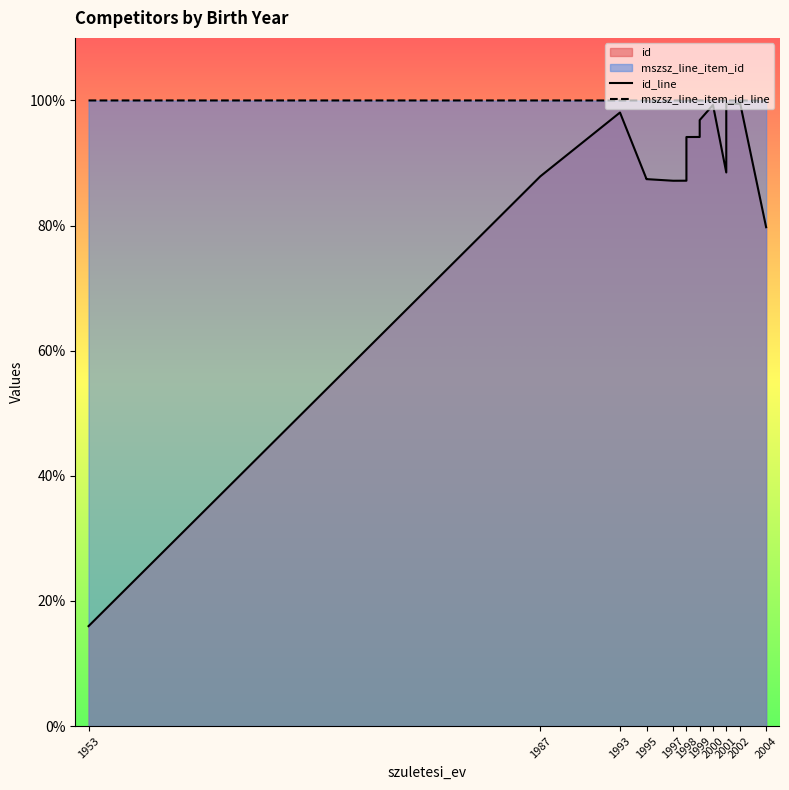

What is the lowest value of the id_line series?

16.0